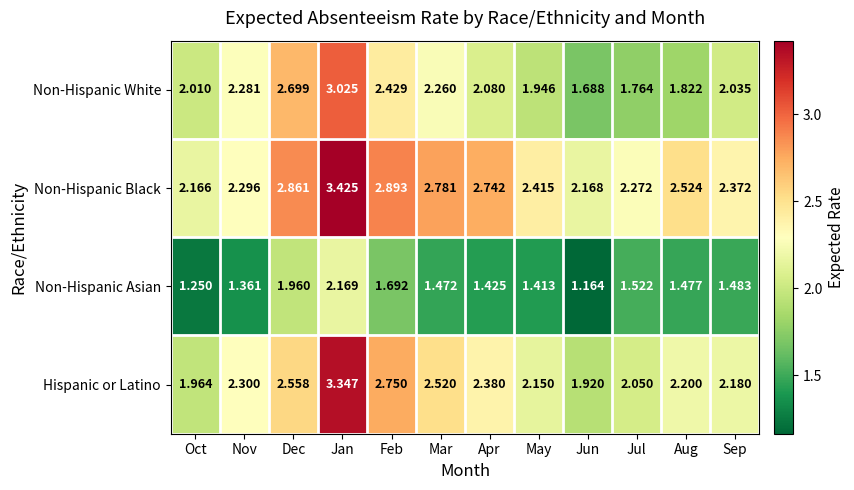

Which category has the lowest value across all series?

Jun